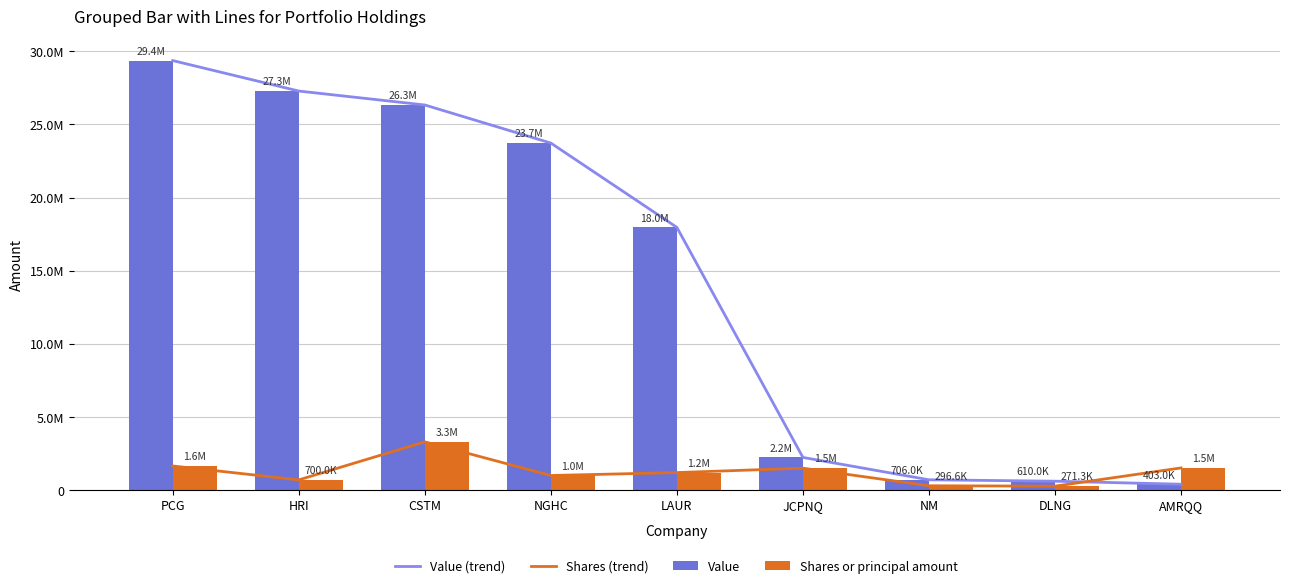

Rank the series by their maximum value, from highest to lowest.

Value (trend), Value, Shares (trend), Shares or principal amount